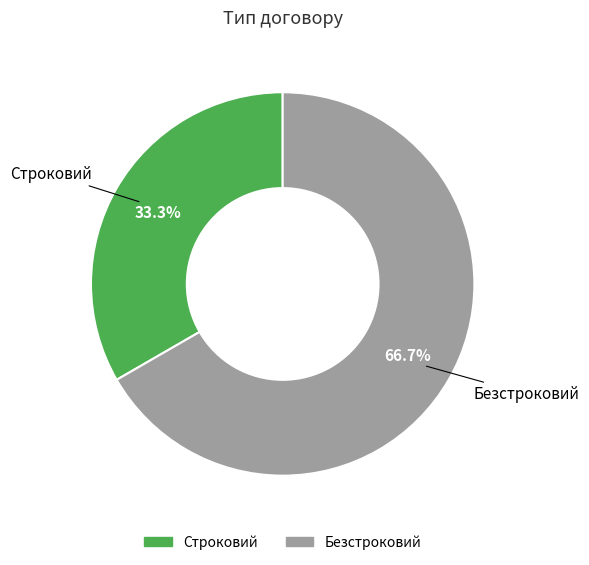

True or false: Строковий accounts for 33% of the total.

True